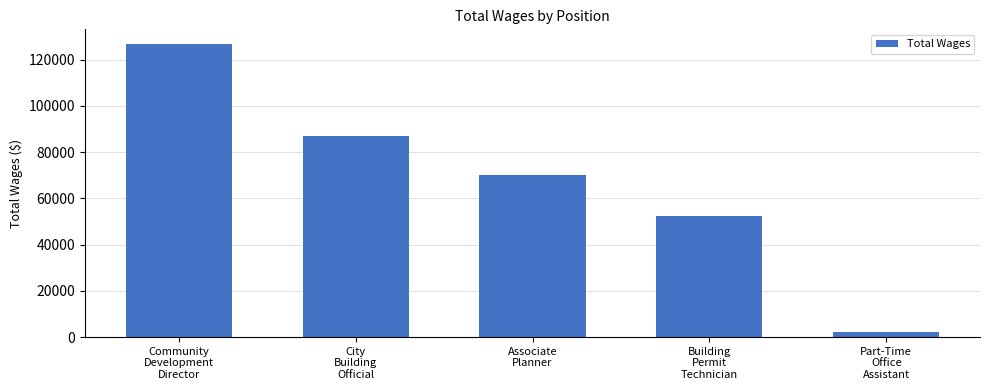

Does the chart contain stacked bars?

No